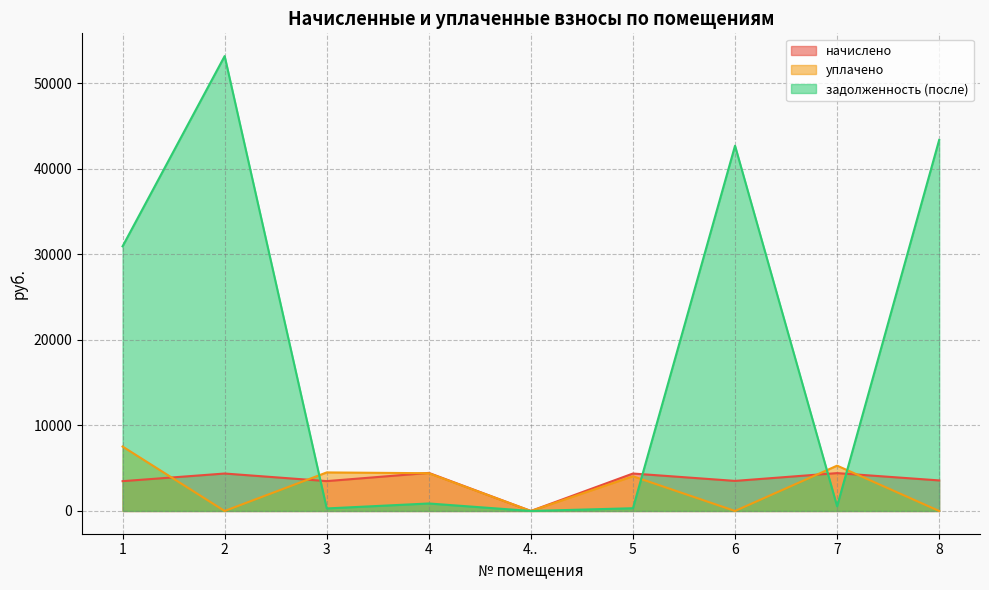

List the labels in order of уплачено value, smallest first.

2, 4.., 6, 8, 5, 4, 3, 7, 1